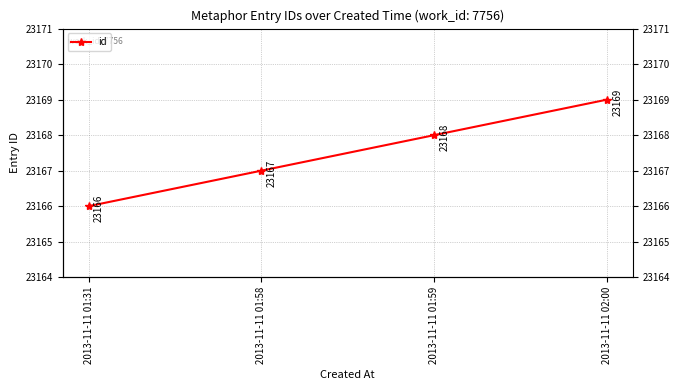

What is the sum of all values?

92670